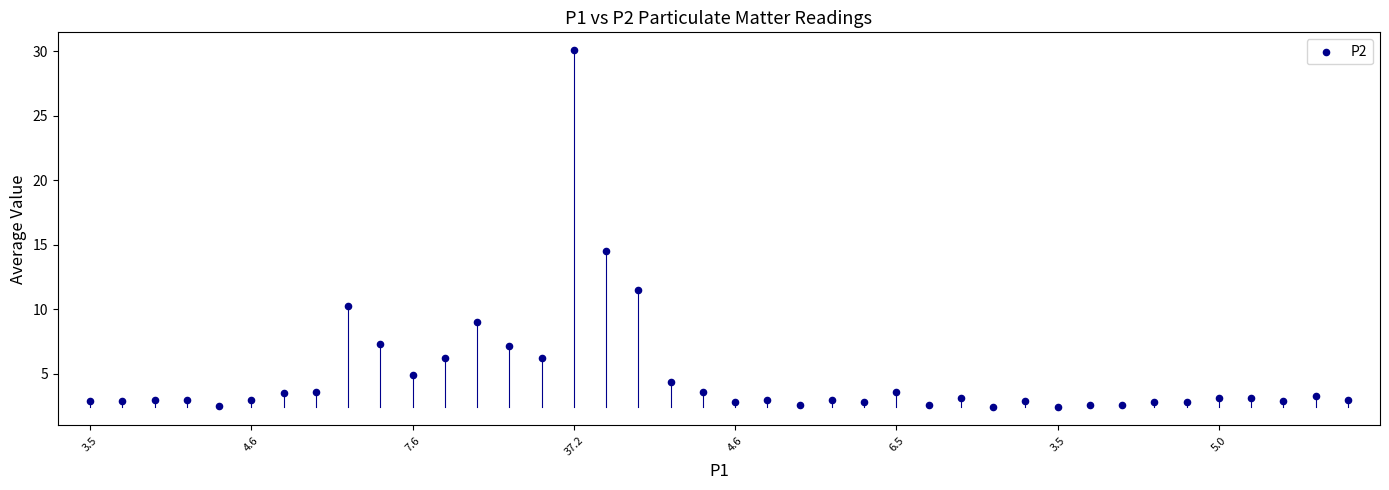

What Y value in the scatter plot is closest to 16?

14.5